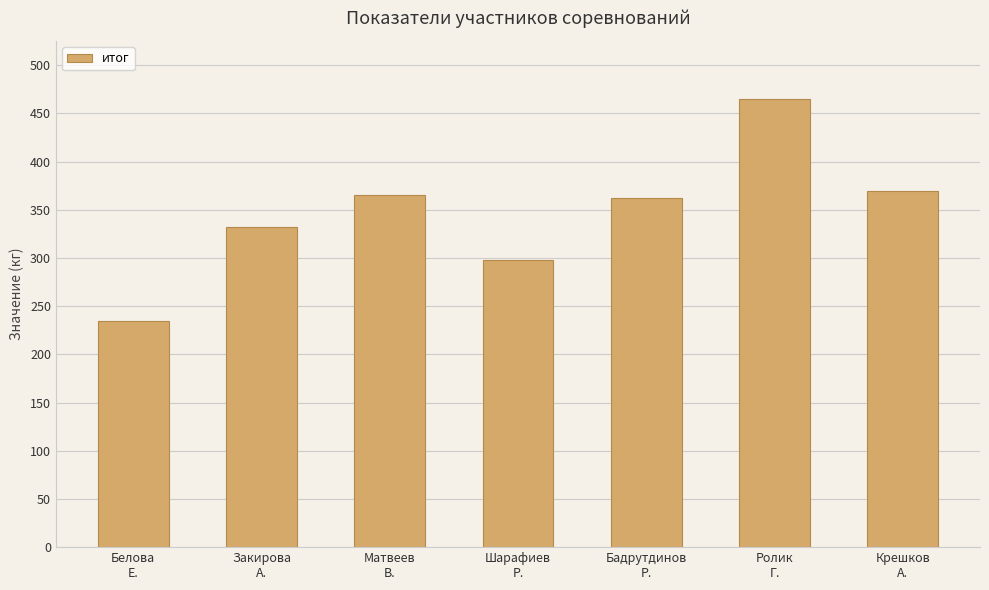

What is the value of the 5th bar from the left?

362.5